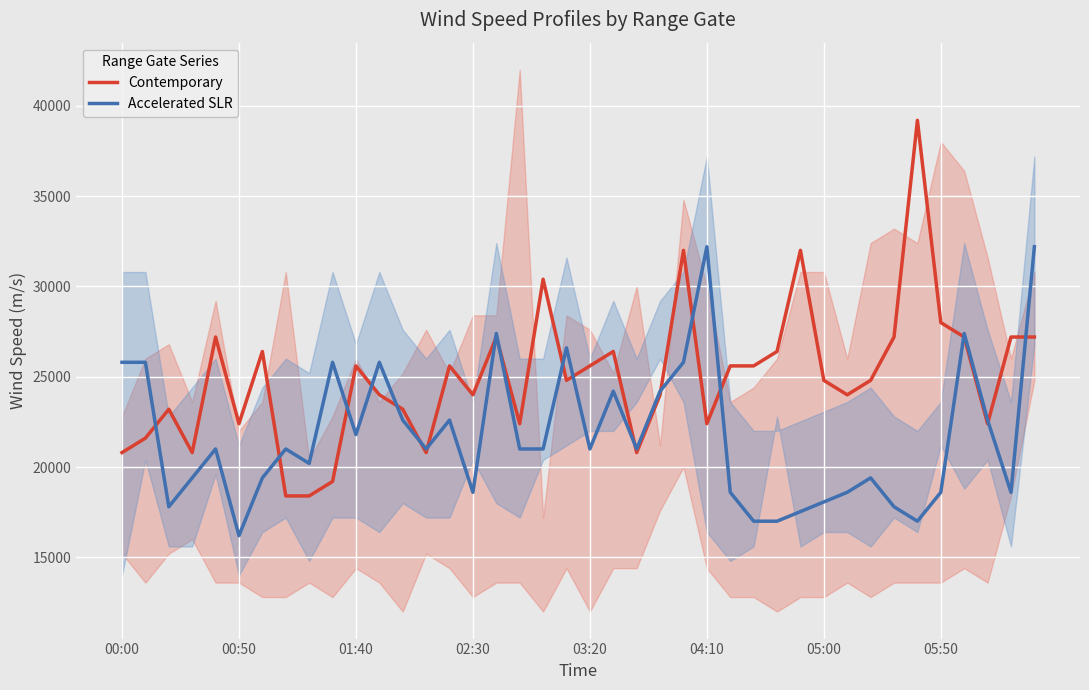

Which category has the lowest value in the Accelerated SLR series?

00:50